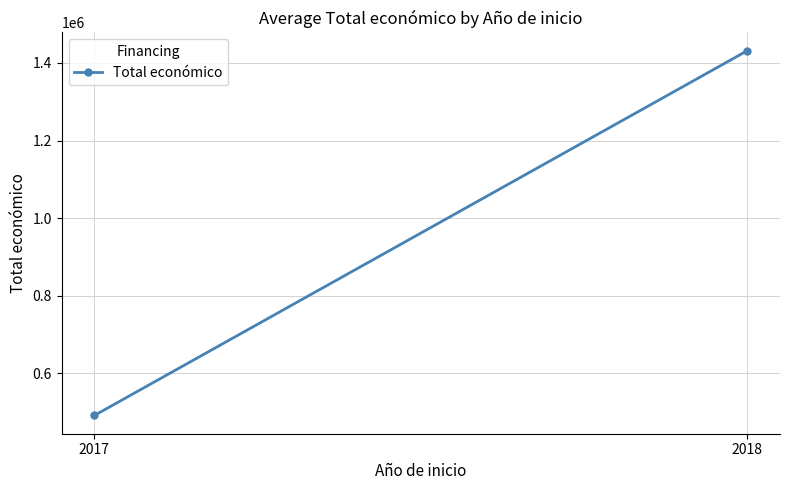

Rank the categories by value from lowest to highest.

2017, 2018